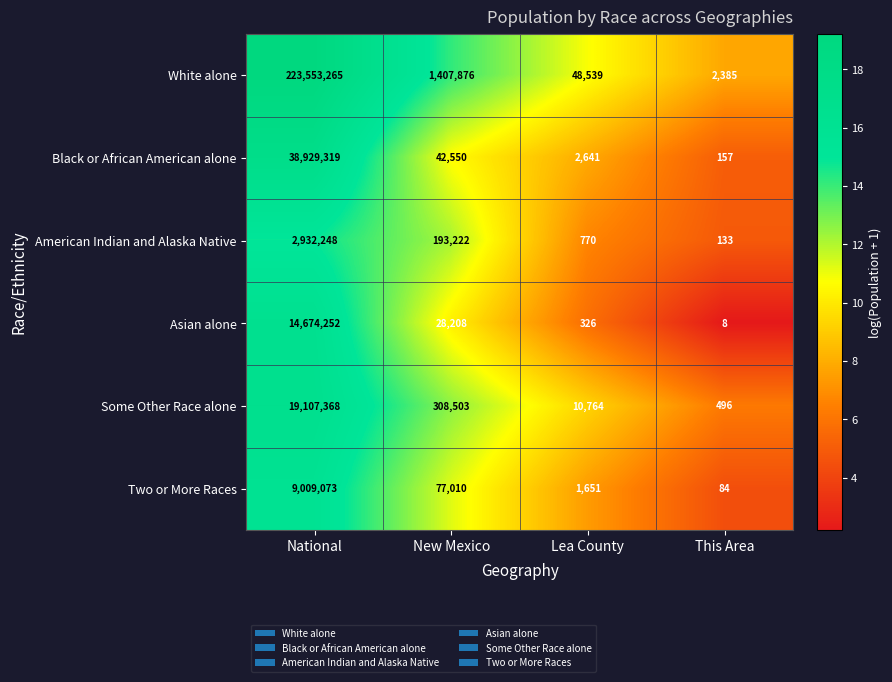

What value does the Two or More Races series have at Lea County, to the nearest 100?

1700